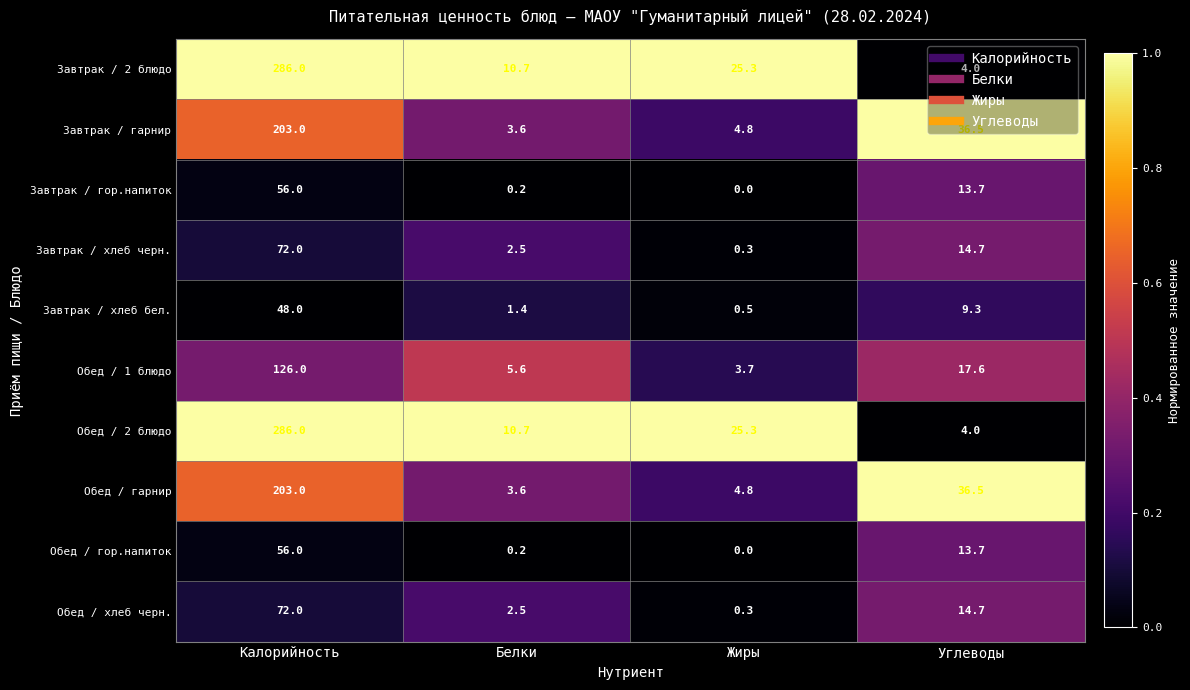

What is the spread (max minus min) of values at Жиры?

25.3